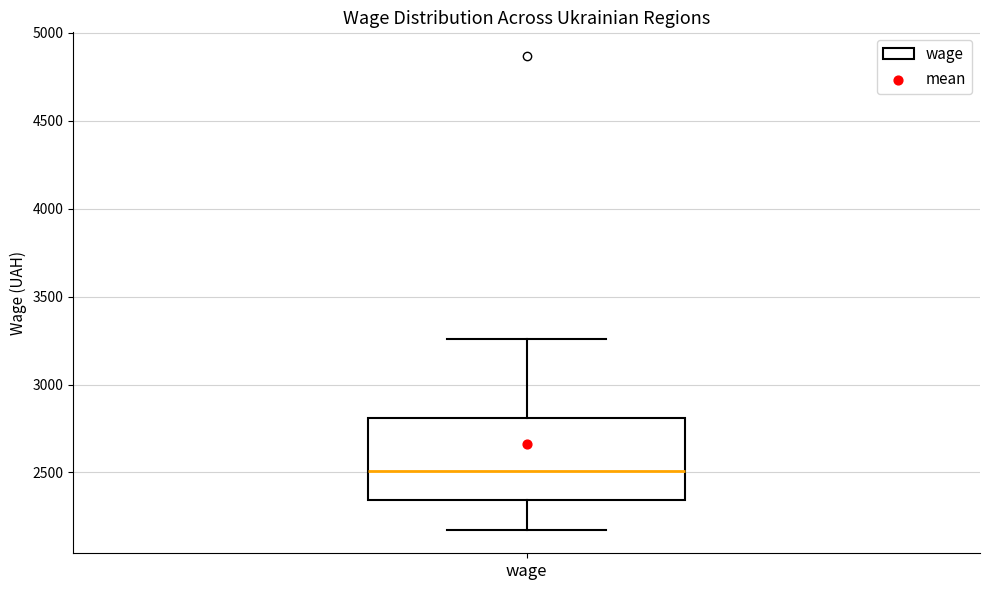

Read this box plot against the y-axis: the position of the median line, the range covered by the box, and the ends of both whiskers. The values are not printed on the chart, so give them approximately, as read against the axis.

median 2500, box 2350 to 2800, whiskers 2150 to 3250